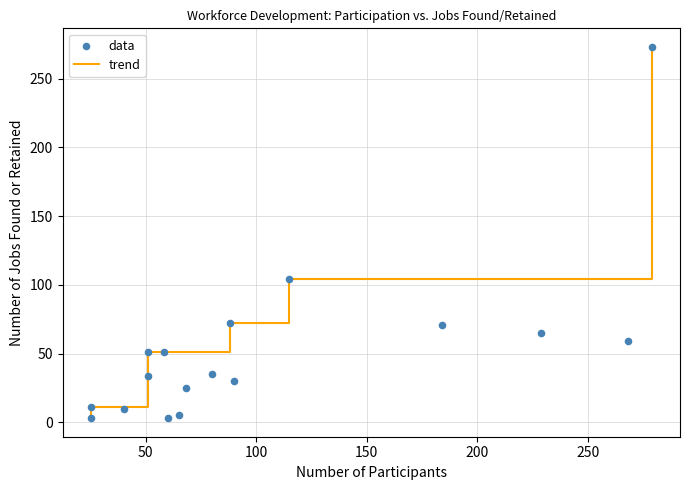

Which series contains the lowest Y value?

trend